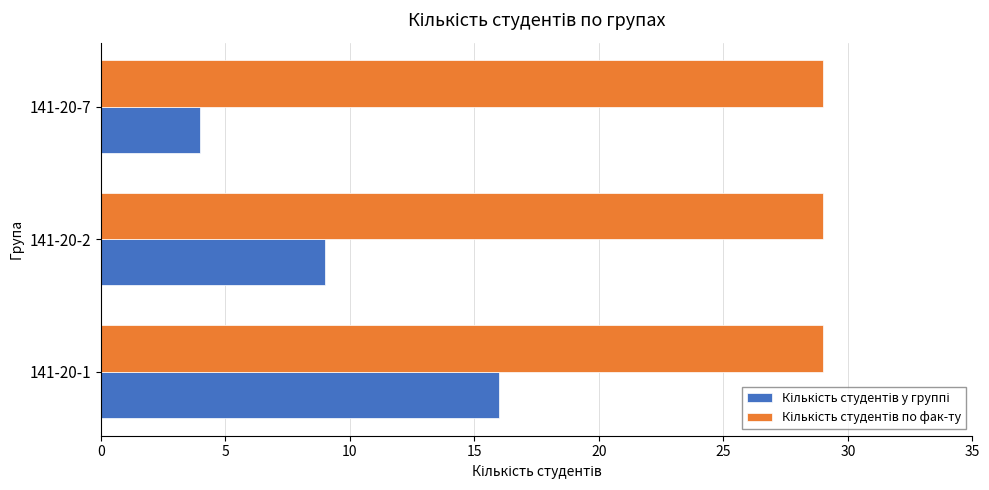

Count the number of categories in the chart.

3